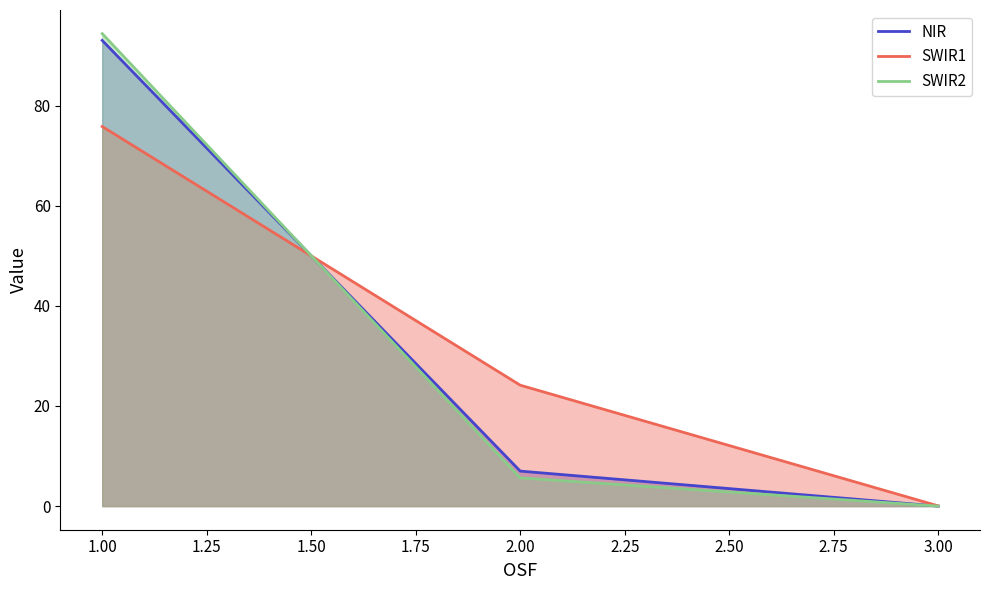

Which series has the largest total across all categories?

NIR